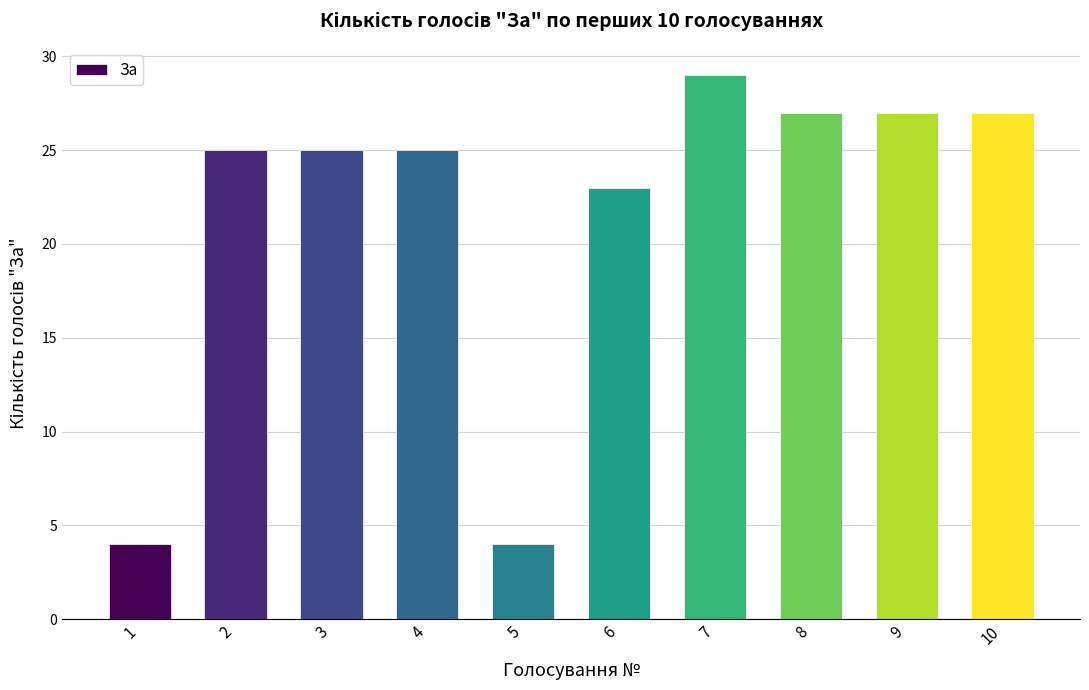

Which has a higher value, 4 or 1?

4